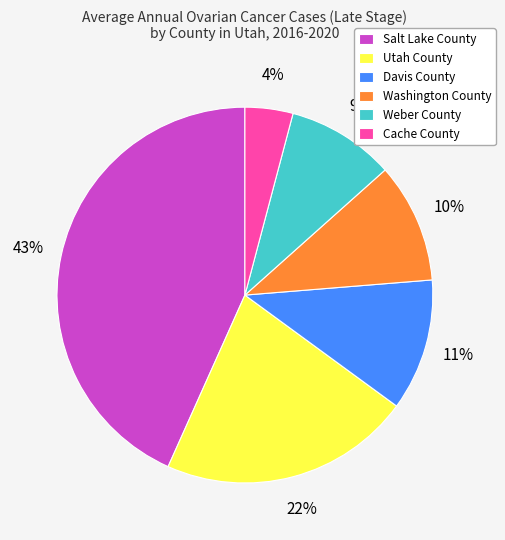

Does any single category account for the majority?

No